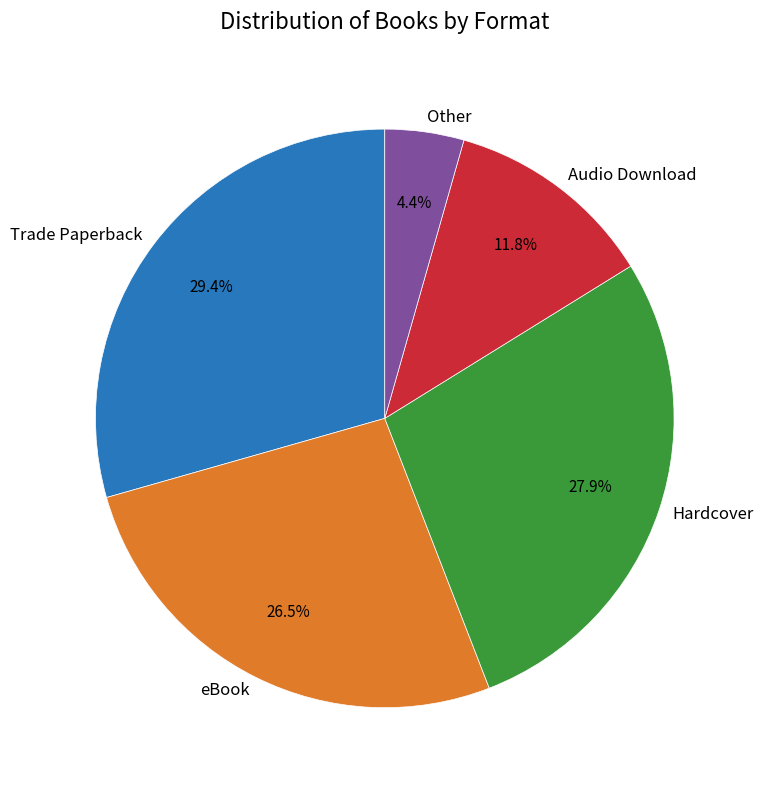

True or false: Hardcover accounts for 28% of the total.

True